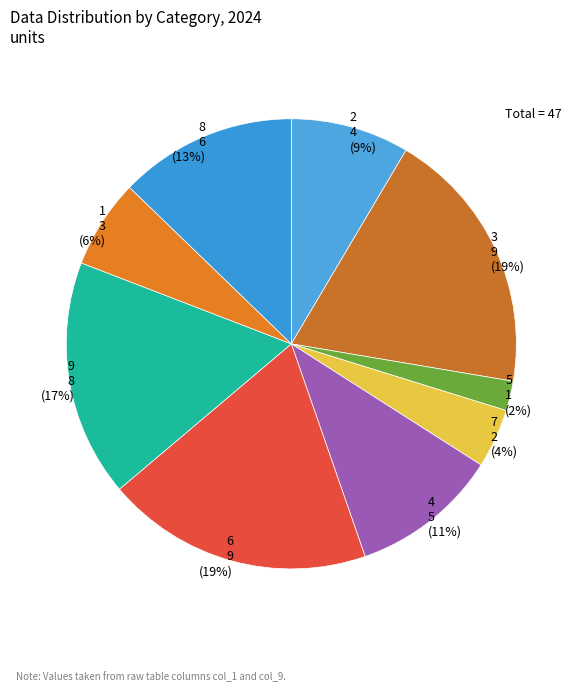

To the nearest percent, what is the combined percentage of 8 and 1?

19%